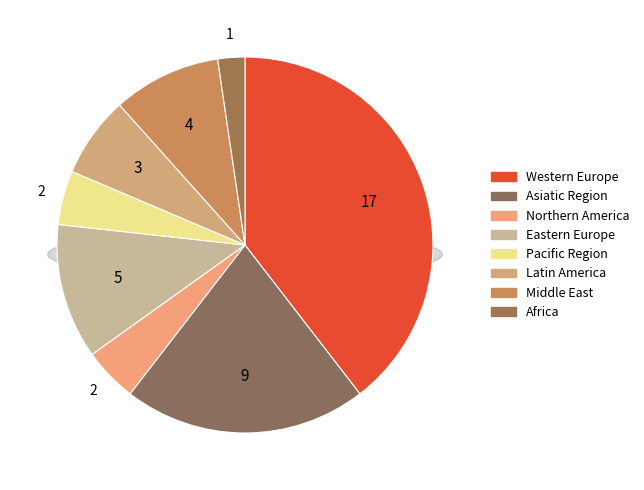

The Middle East slice represents 9% of the pie. True or false?

True